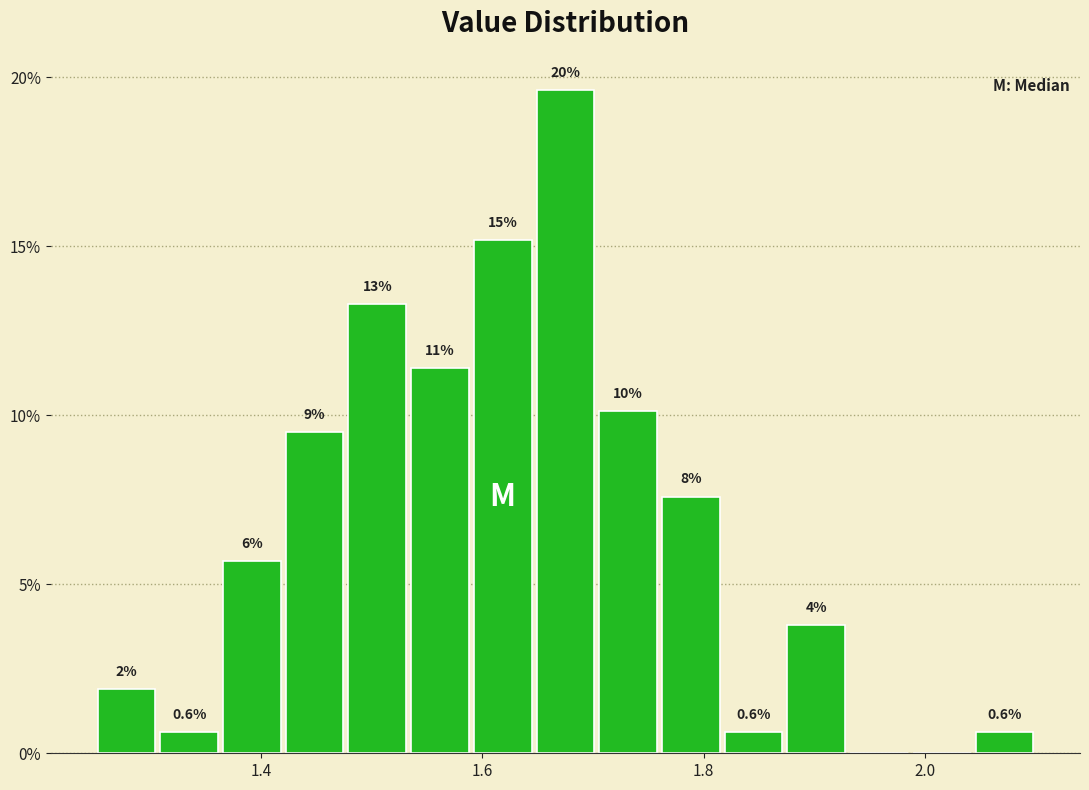

Around what value on the x-axis is the tallest bar? Give the approximate position of its centre, as read against the axis.

1.68